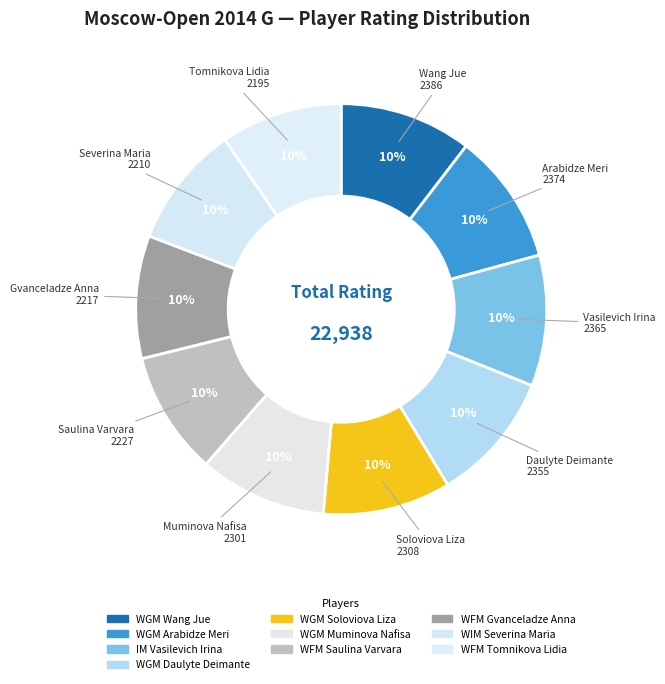

What is the largest slice in the pie chart?

WGM Wang Jue